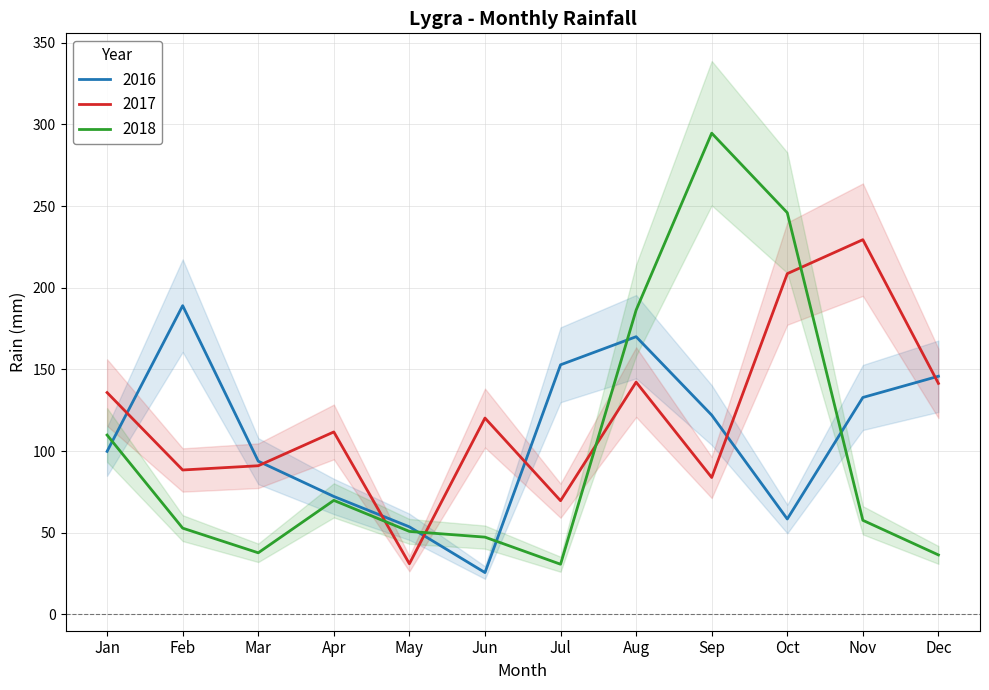

What are all the series names shown in the legend?

2016, 2017, 2018